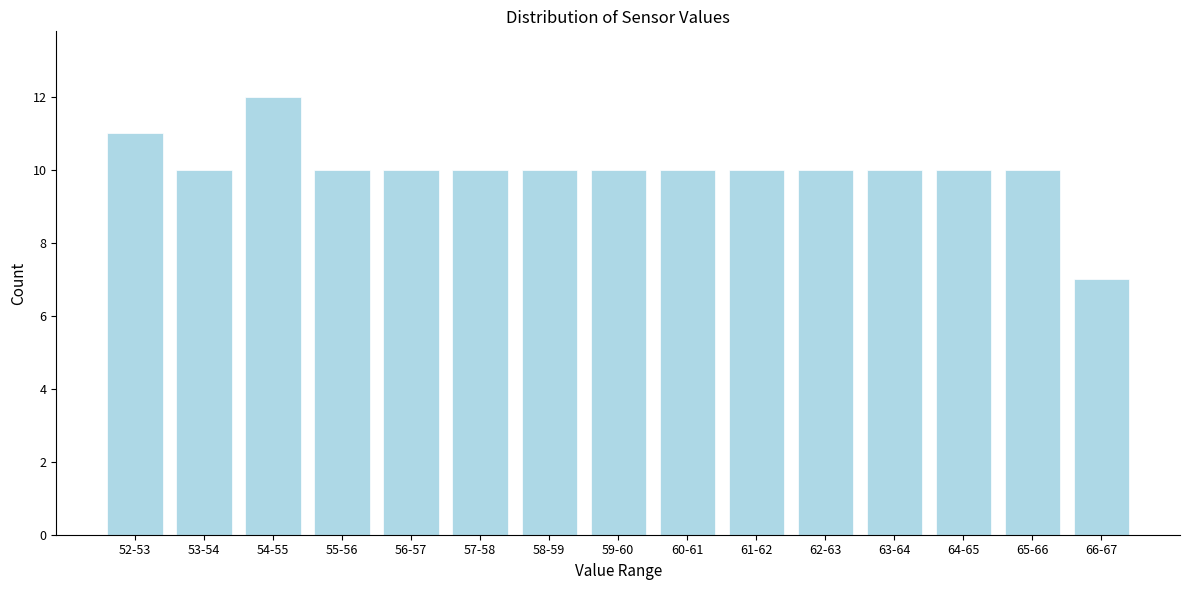

Reading left to right, list all the values displayed in this chart.

52-53=11	53-54=10	54-55=12	55-56=10	56-57=10	57-58=10	58-59=10	59-60=10	60-61=10	61-62=10	62-63=10	63-64=10	64-65=10	65-66=10	66-67=7